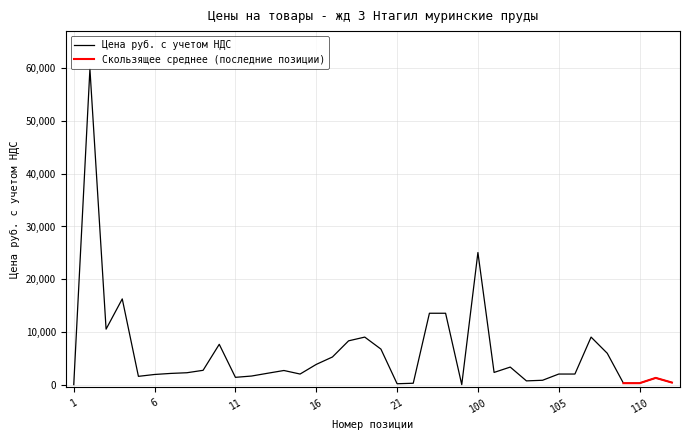

List the labels in order of value, largest first.

2, 100, 4, 97, 98, 3, 19, 107, 18, 10, 20, 108, 17, 16, 102, 9, 14, 101, 8, 13, 7, 15, 105, 106, 6, 12, 5, 11, 111, 104, 103, 112, 109, 110, 22, 21, 1, 99